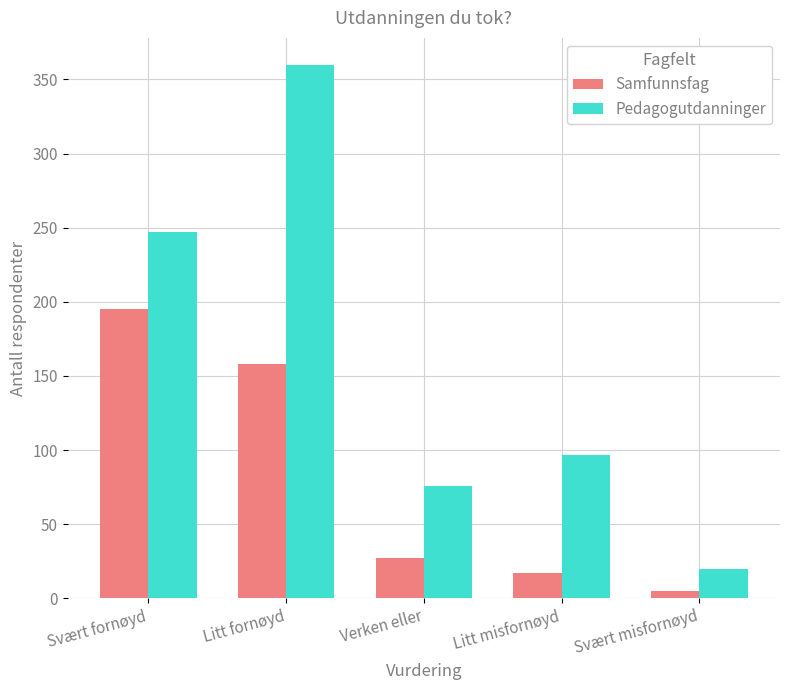

Which series has the largest range (max minus min)?

Pedagogutdanninger